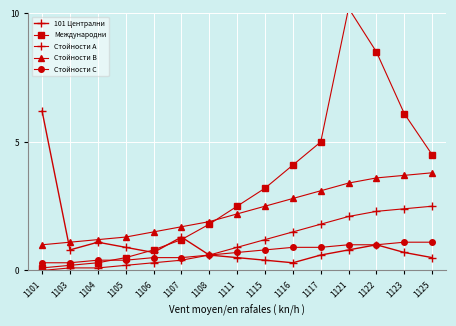

True or false: Стойности B has more than 0 points higher than both neighbors.

False